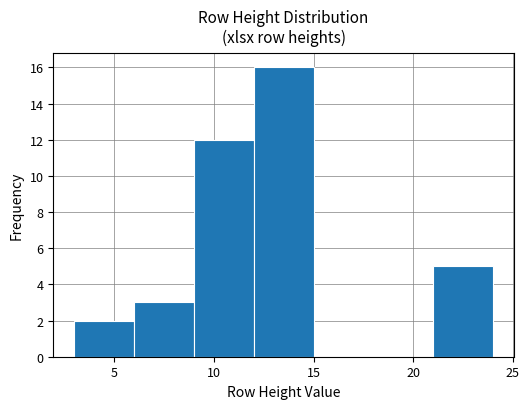

Which range on the x-axis has the tallest bar?

12 to 15